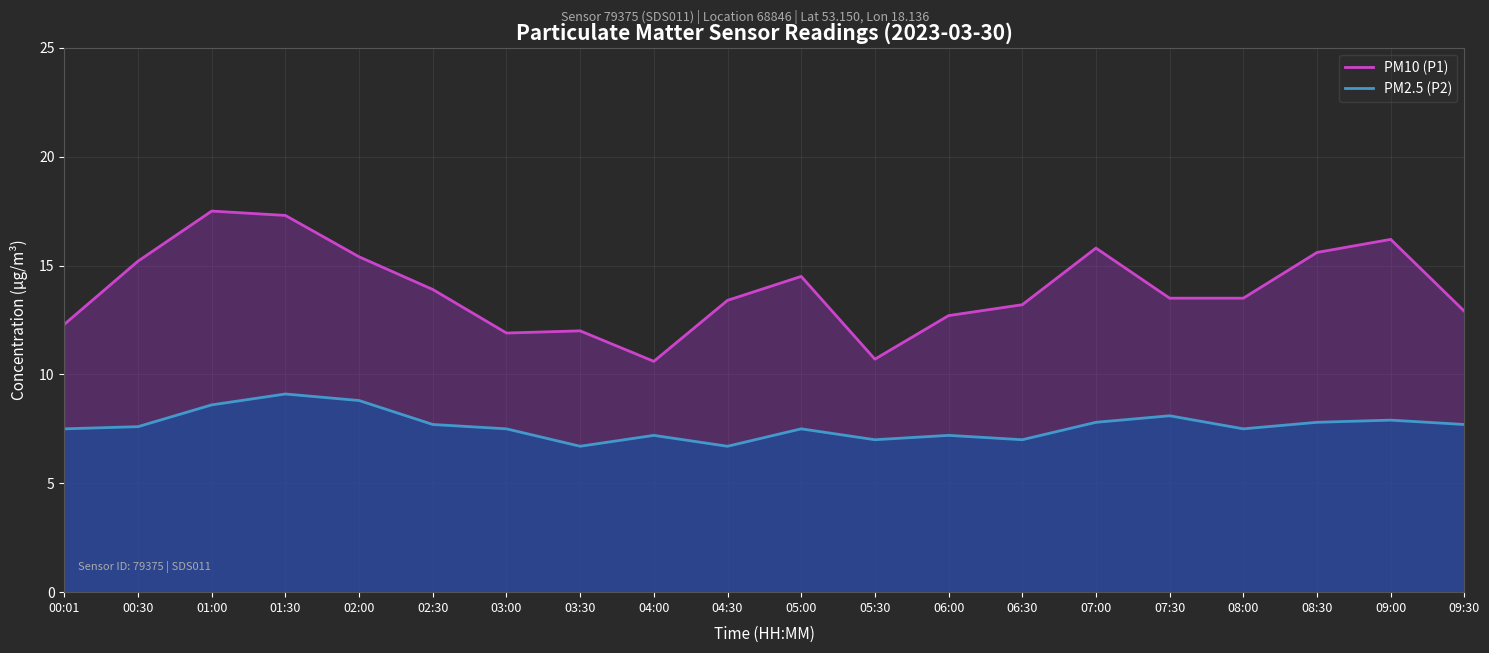

Reading left to right, list all the values displayed in this chart.

PM10 (P1): 00:01=12.3	00:30=15.2	01:00=17.5	01:30=17.3	02:00=15.4	02:30=13.9	03:00=11.9	03:30=12.0	04:00=10.6	04:30=13.4	05:00=14.5	05:30=10.7	06:00=12.7	06:30=13.2	07:00=15.8	07:30=13.5	08:00=13.5	08:30=15.6	09:00=16.2	09:30=12.9
PM2.5 (P2): 00:01=7.5	00:30=7.6	01:00=8.6	01:30=9.1	02:00=8.8	02:30=7.7	03:00=7.5	03:30=6.7	04:00=7.2	04:30=6.7	05:00=7.5	05:30=7.0	06:00=7.2	06:30=7.0	07:00=7.8	07:30=8.1	08:00=7.5	08:30=7.8	09:00=7.9	09:30=7.7